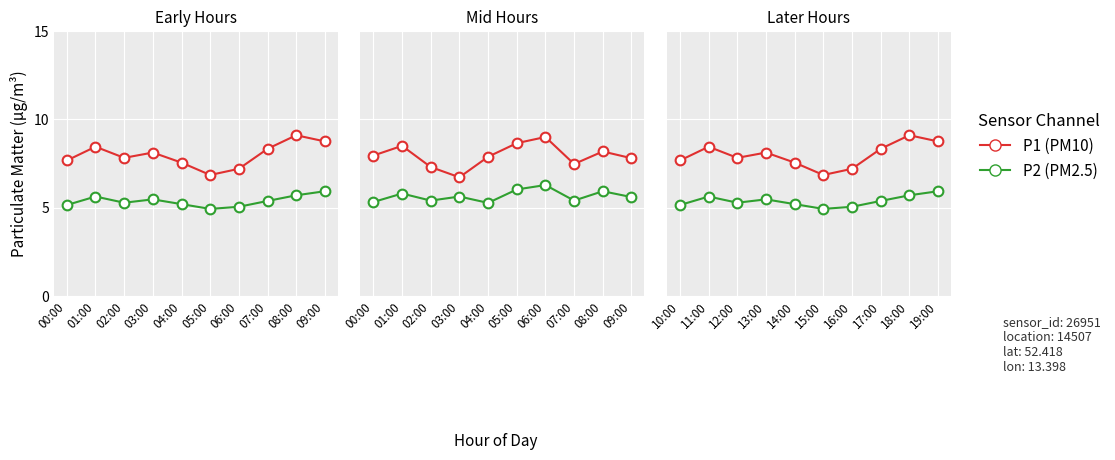

Which series has the widest spread of values?

P1